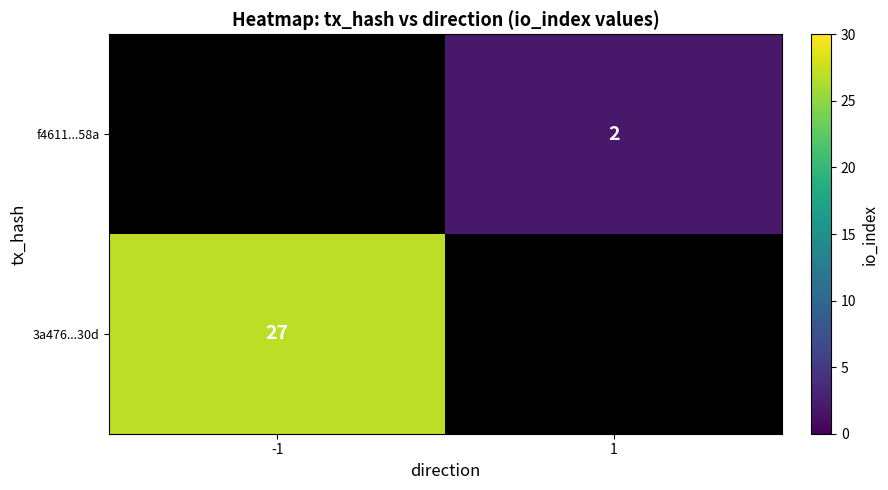

The value of f4611...58a at 1 is 0.8. True or false?

False